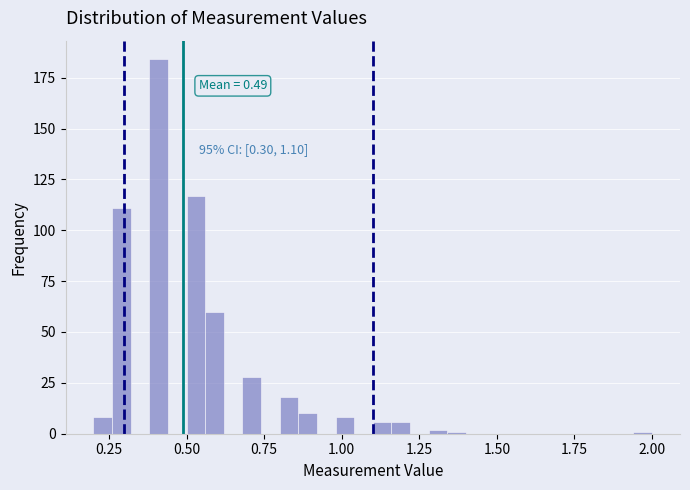

Read against the x-axis, roughly where is the centre of the tallest bar?

0.40